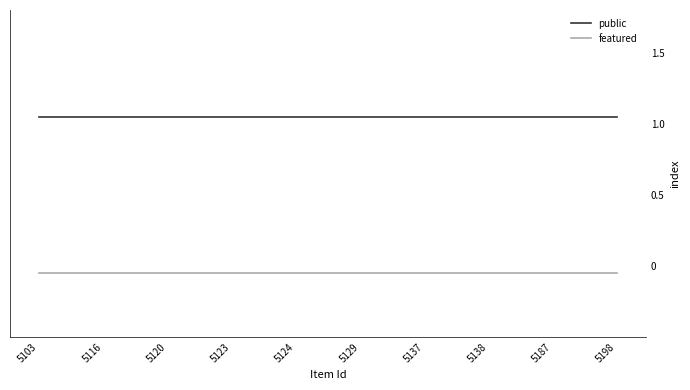

Rank the series by their maximum value, from highest to lowest.

public, featured